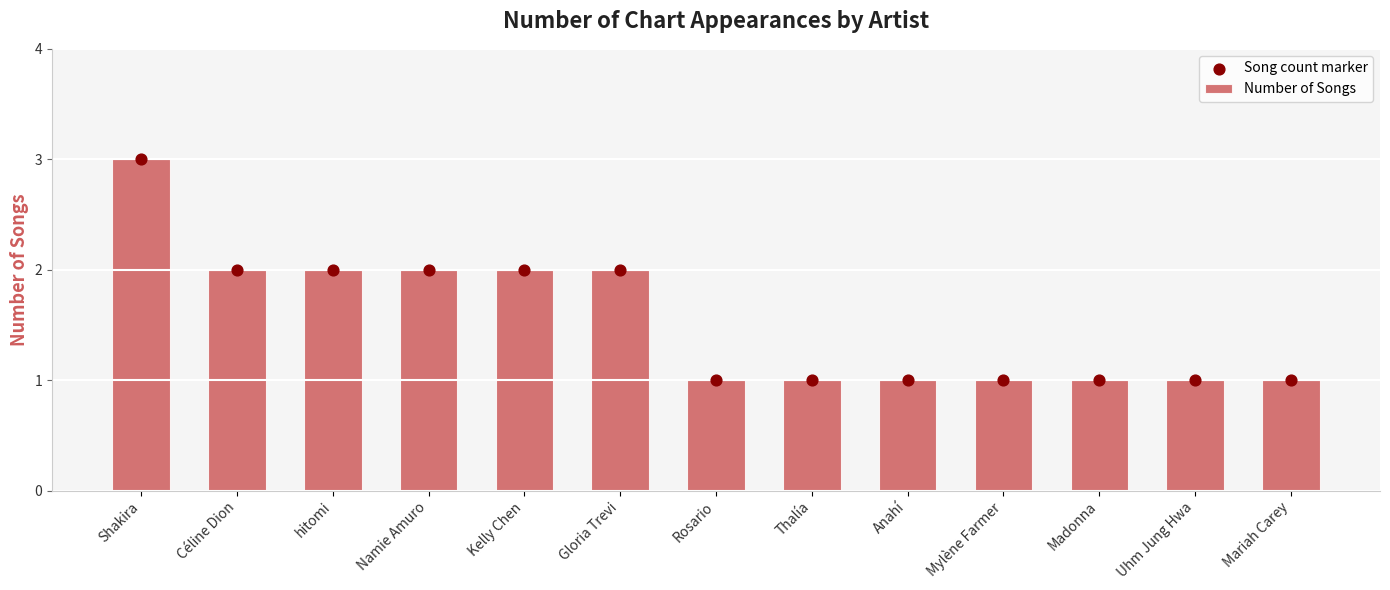

Which series has the largest total across all categories?

Number of Songs